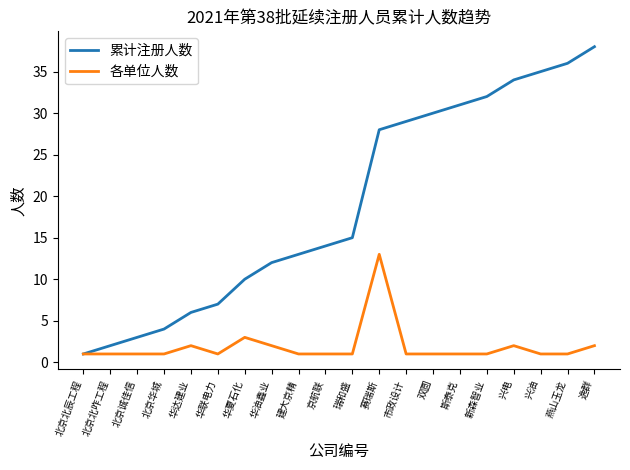

What is the difference between the second highest and minimum values in the 累计注册人数 series?

35